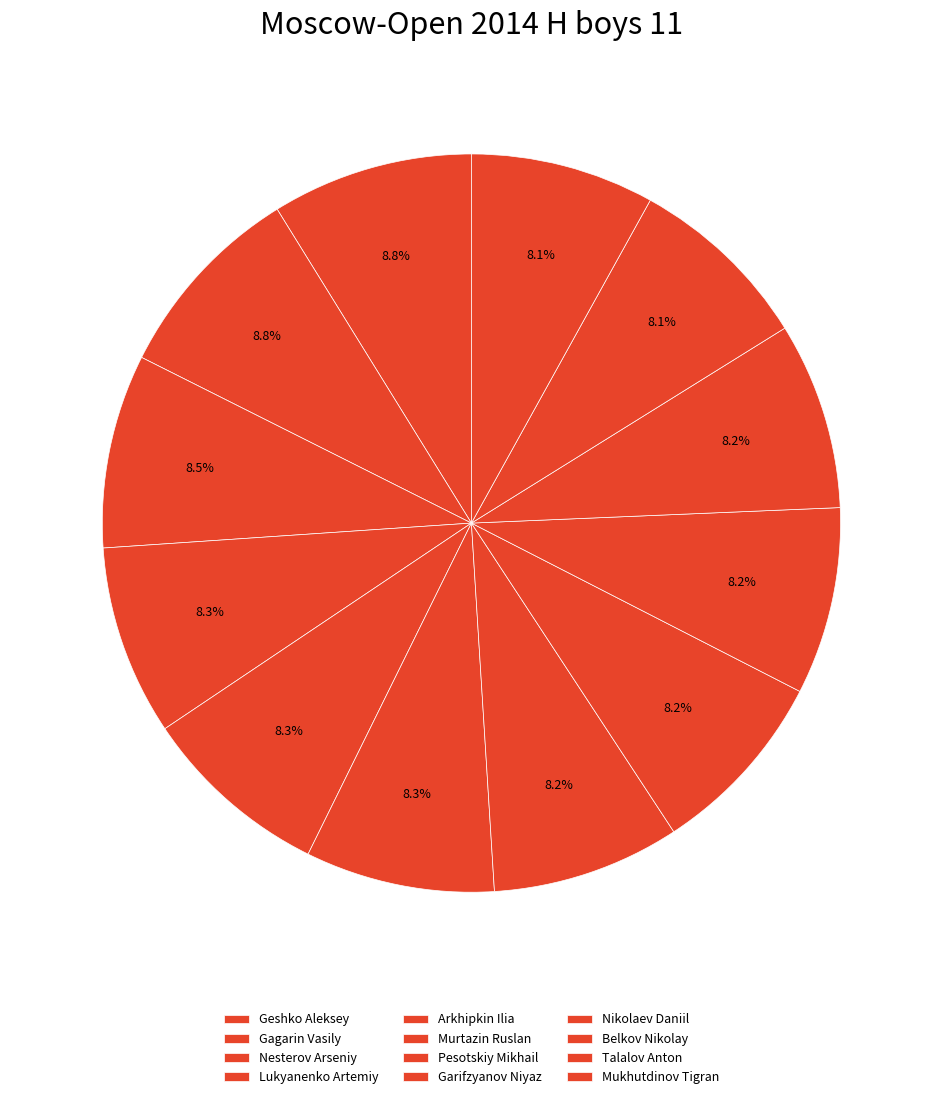

Count the number of slices in the pie.

12